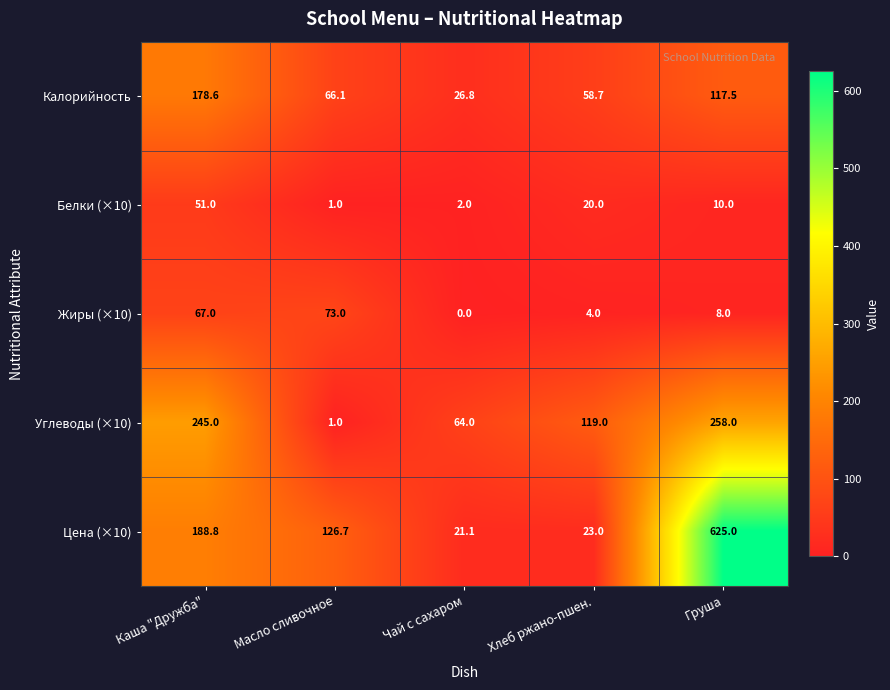

Which label corresponds to the smallest value in the chart?

Чай с сахаром